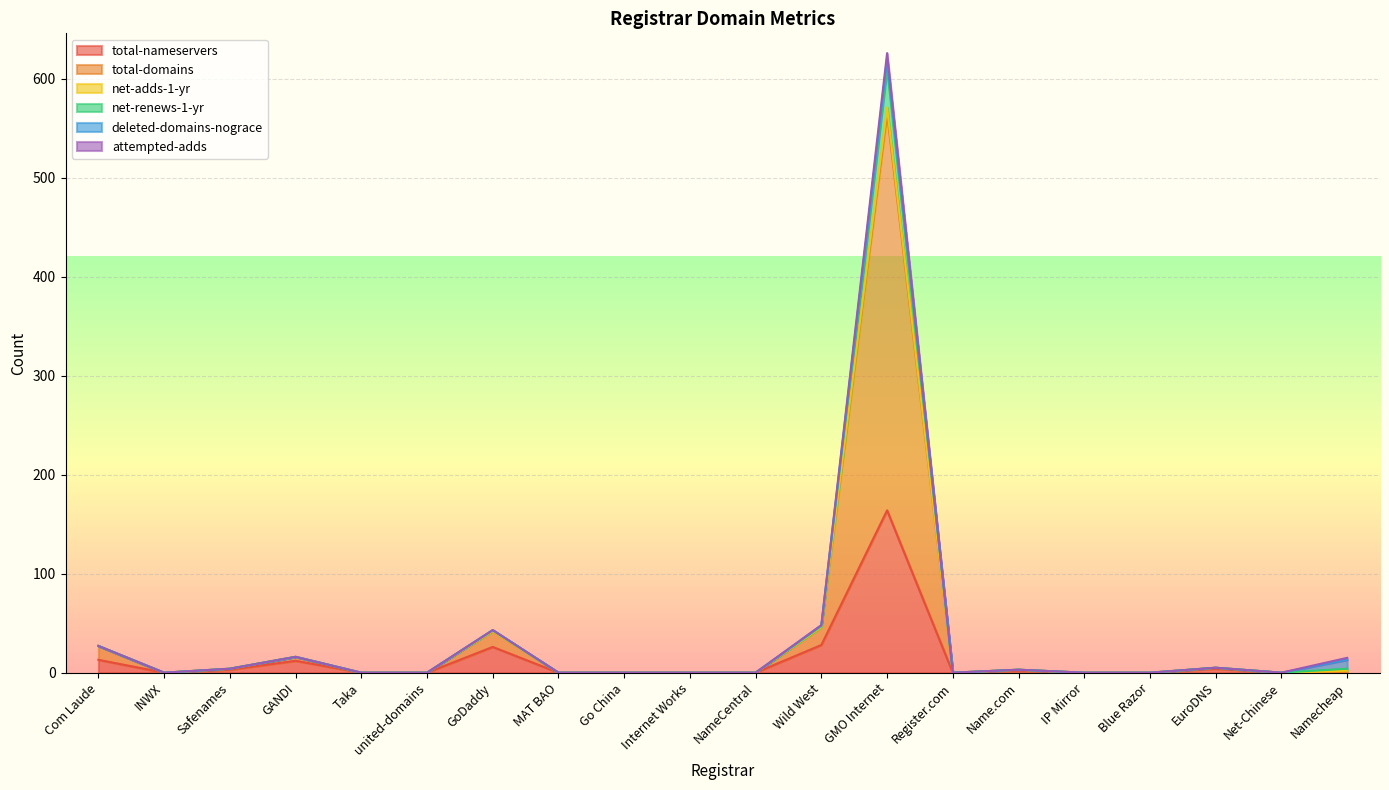

Is it true that total-nameservers equals 0 at NameCentral?

True